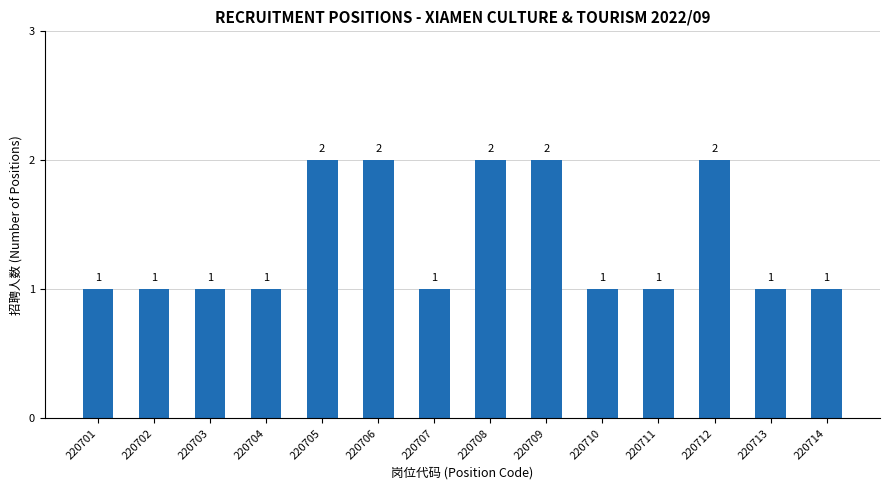

What is the value of the 12th bar from the left?

2